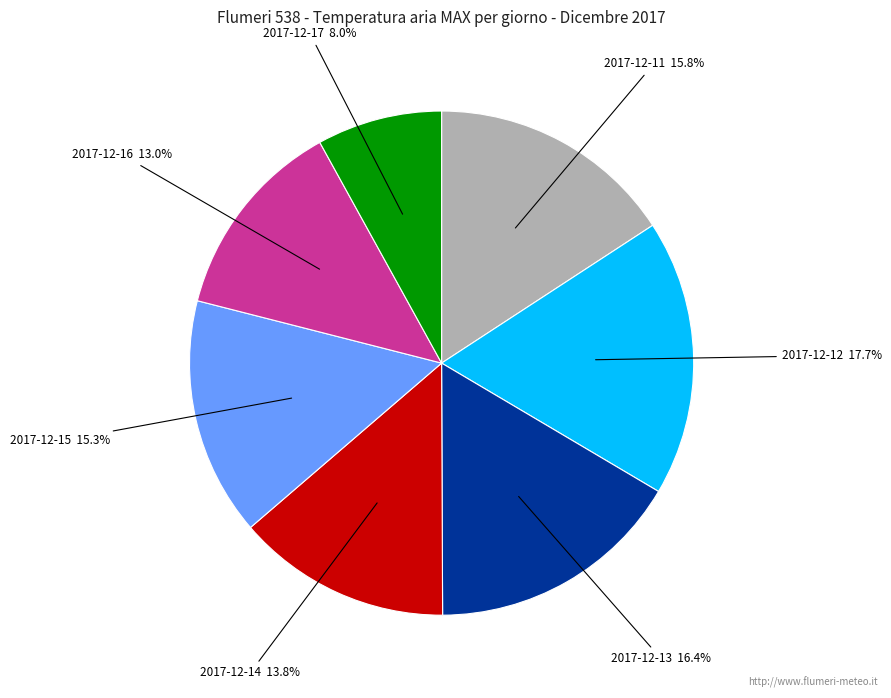

Is there any slice that represents more than half of the pie?

No